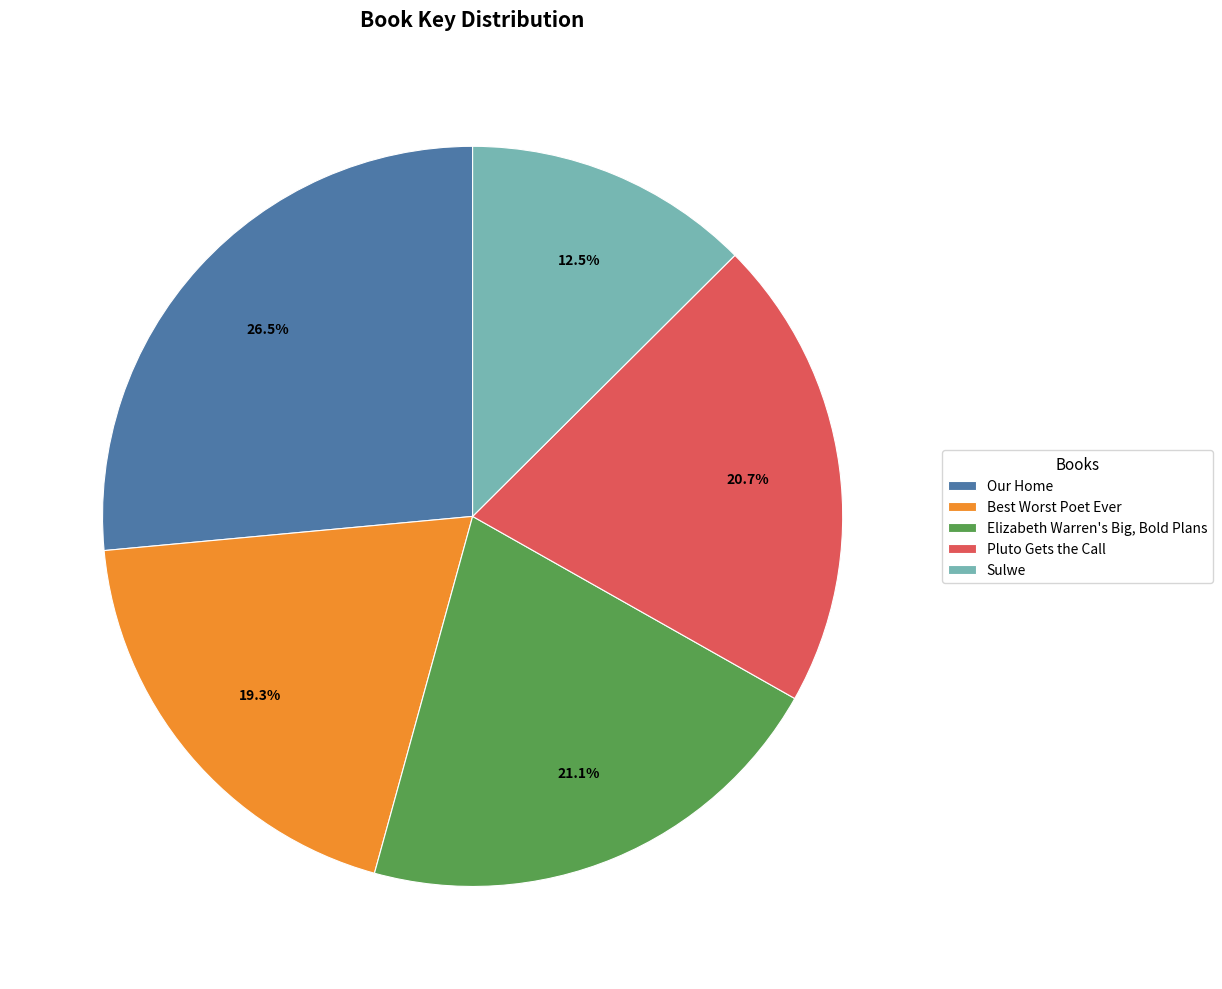

Is it true that Pluto Gets the Call is 21% of the pie?

True